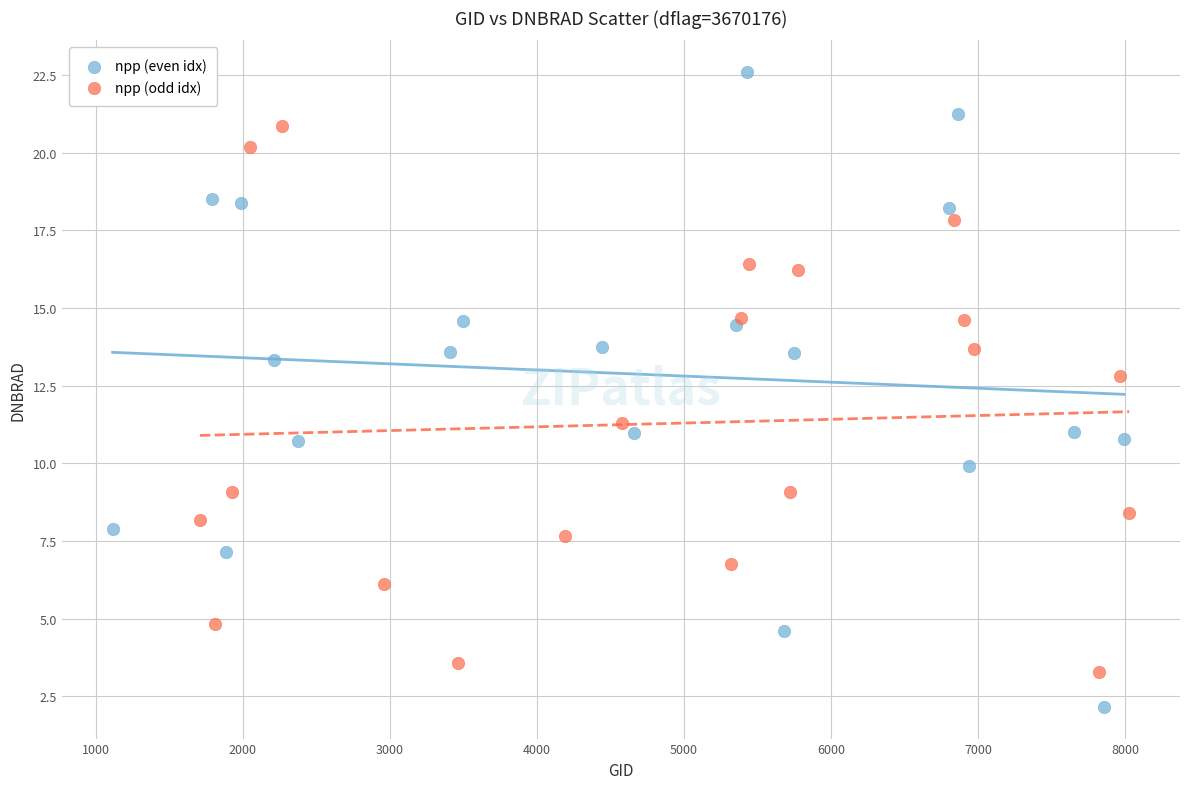

Which series reaches the minimum Y coordinate?

npp (even idx)